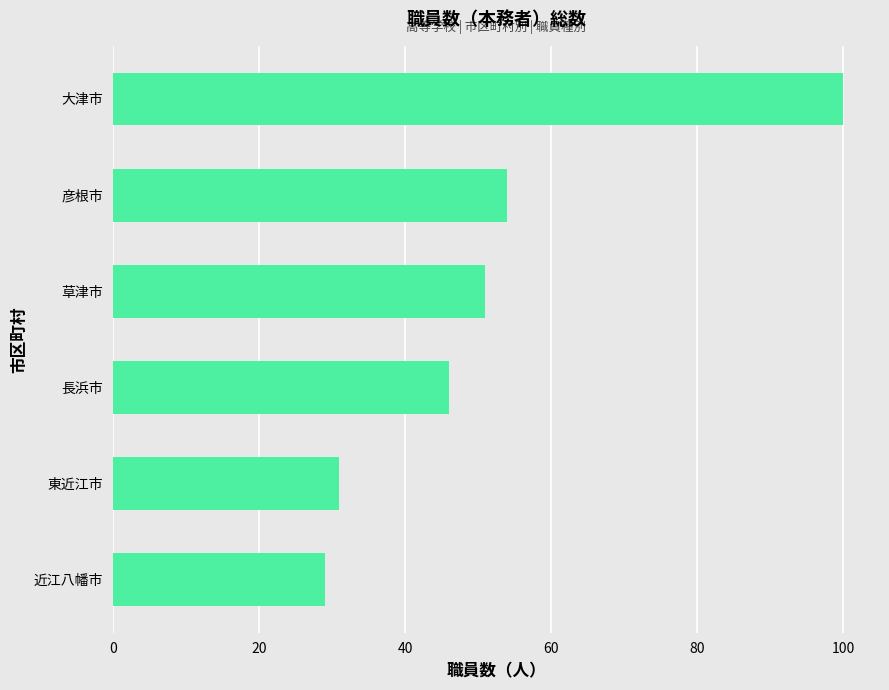

Reading bottom to top, extract all data points from this chart.

近江八幡市=29	東近江市=31	長浜市=46	草津市=51	彦根市=54	大津市=100